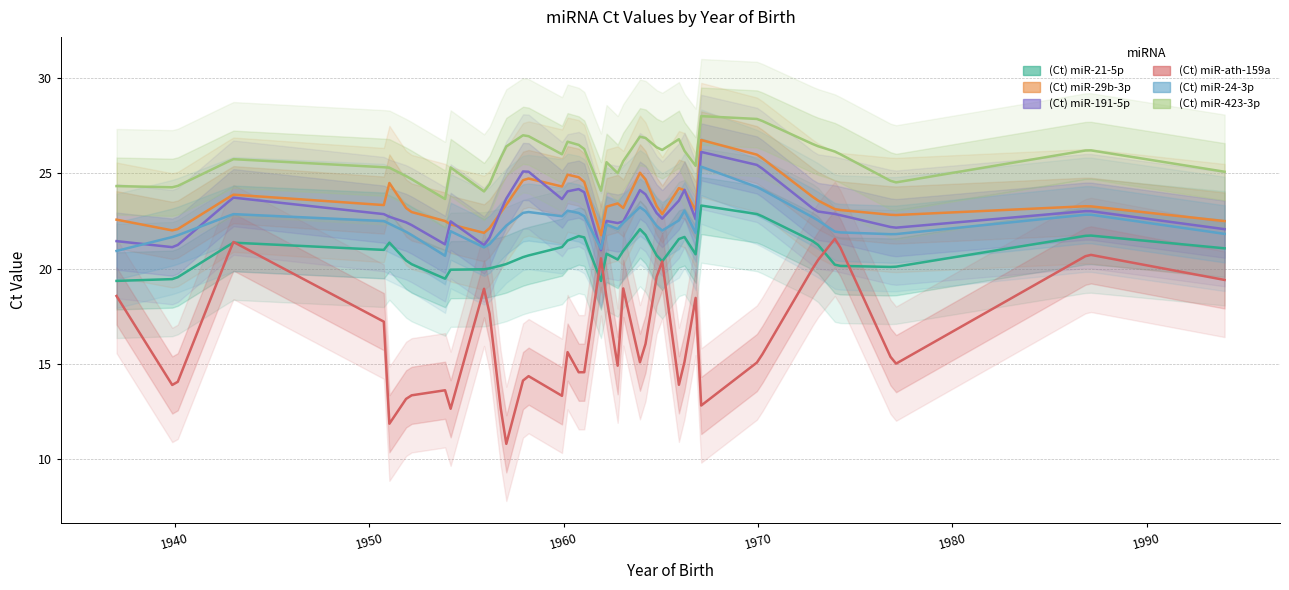

Which category has the lowest value across all series?

1957